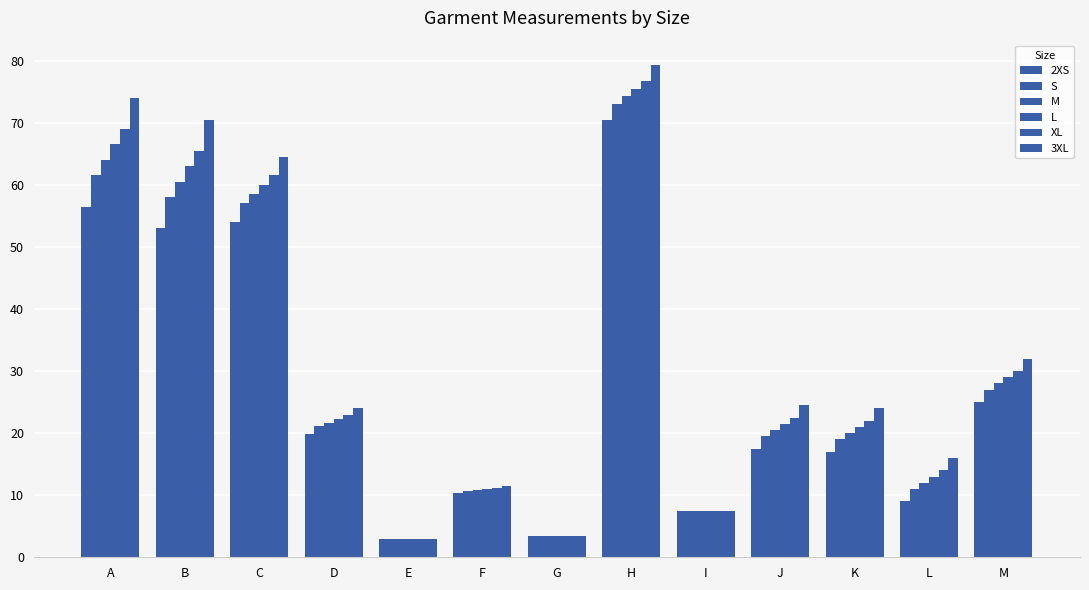

What is the total value across all series at L?

75.0